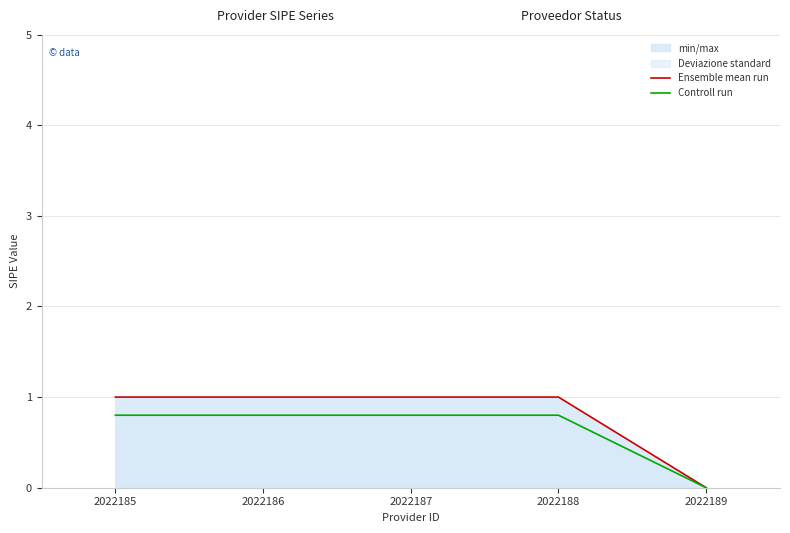

How many lines are shown in the chart?

2